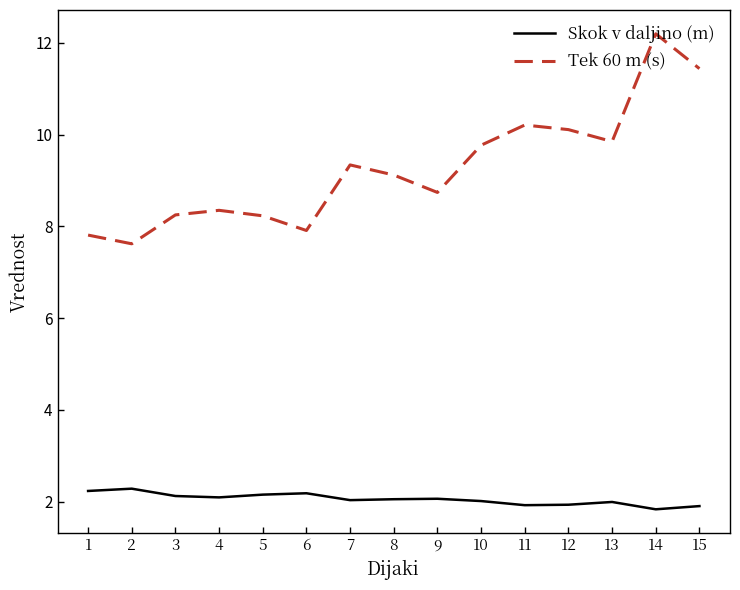

Which series has the largest total across all categories?

Tek 60 m (s)